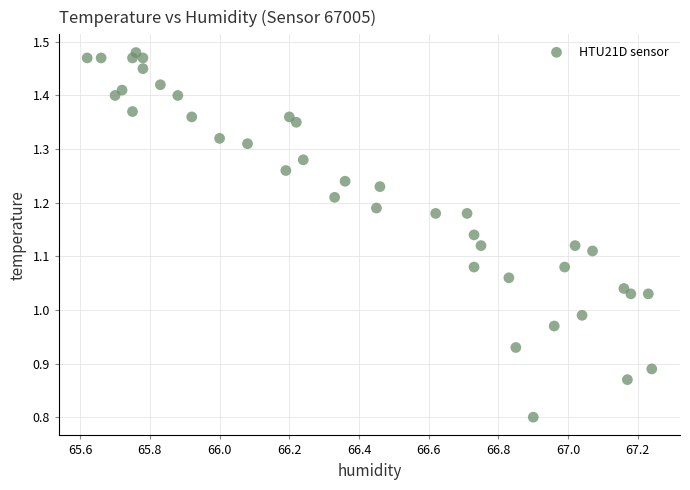

What is the range of X values (max minus min)?

1.6